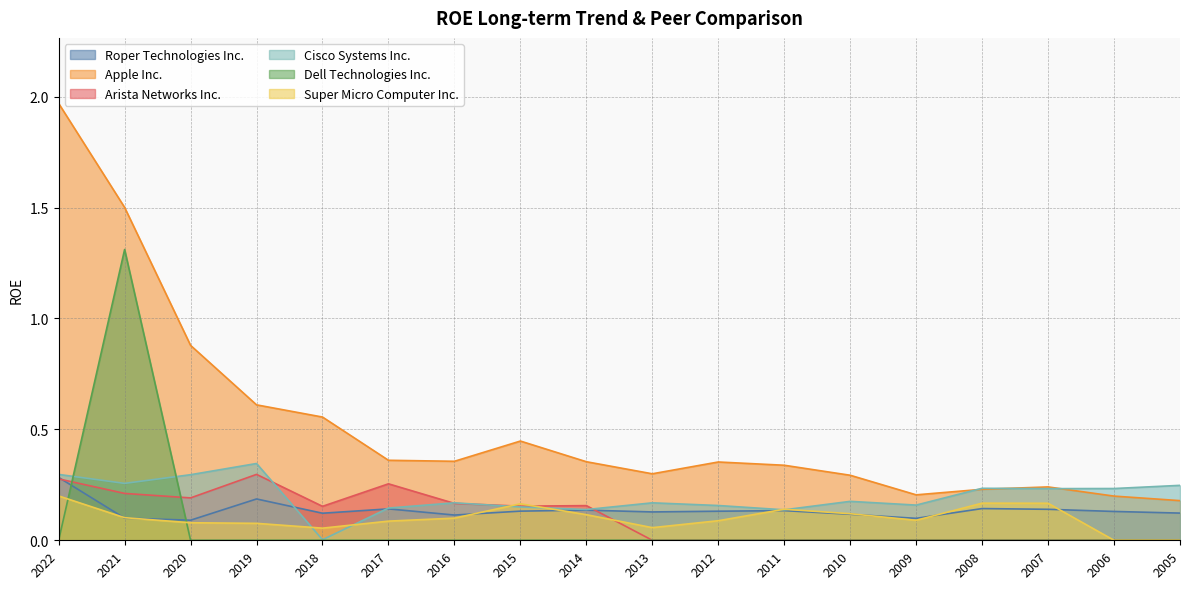

Rank the categories by Roper Technologies Inc. value from lowest to highest.

2020, 2009, 2021, 2016, 2010, 2018, 2005, 2013, 2006, 2012, 2015, 2011, 2014, 2007, 2017, 2008, 2019, 2022